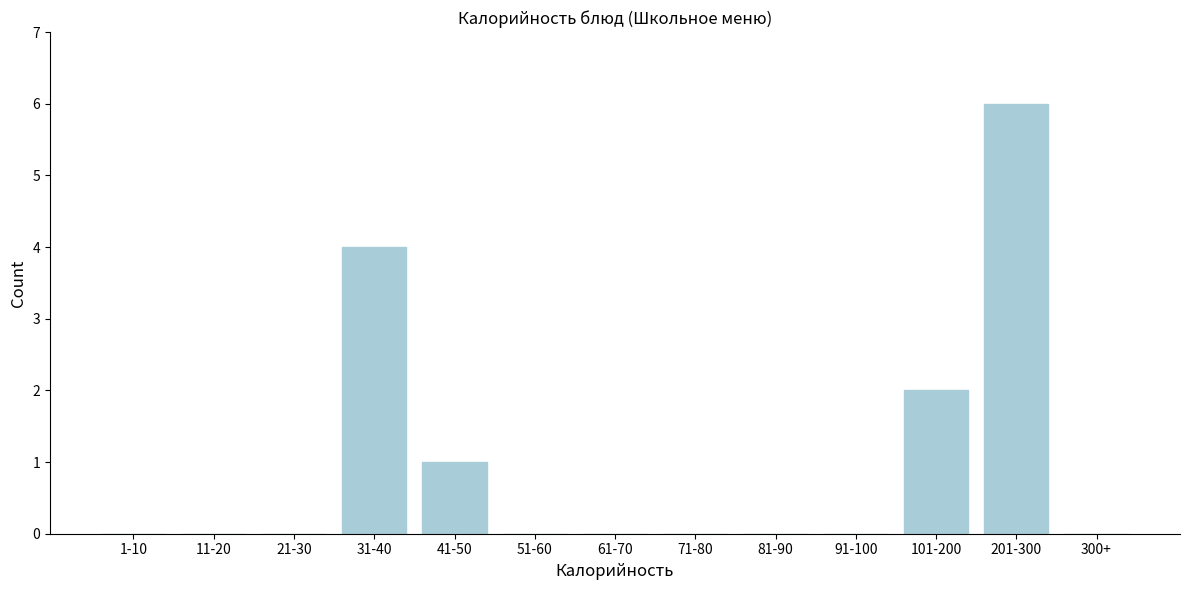

Reading left to right, extract all data points from this chart.

1-10=0	11-20=0	21-30=0	31-40=4	41-50=1	51-60=0	61-70=0	71-80=0	81-90=0	91-100=0	101-200=2	201-300=6	300+=0